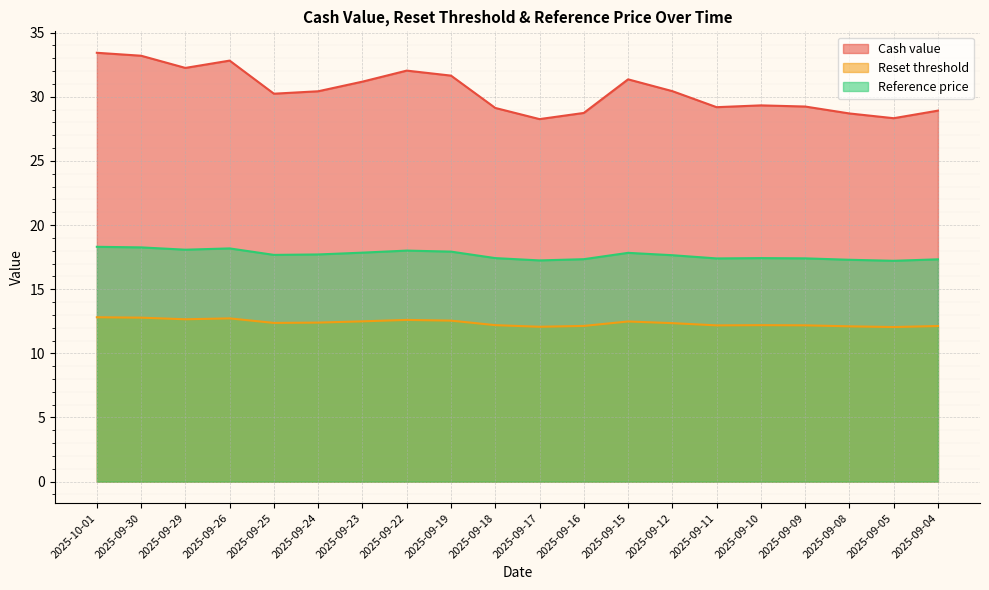

At which label does Cash value first exceed 30?

2025-10-01